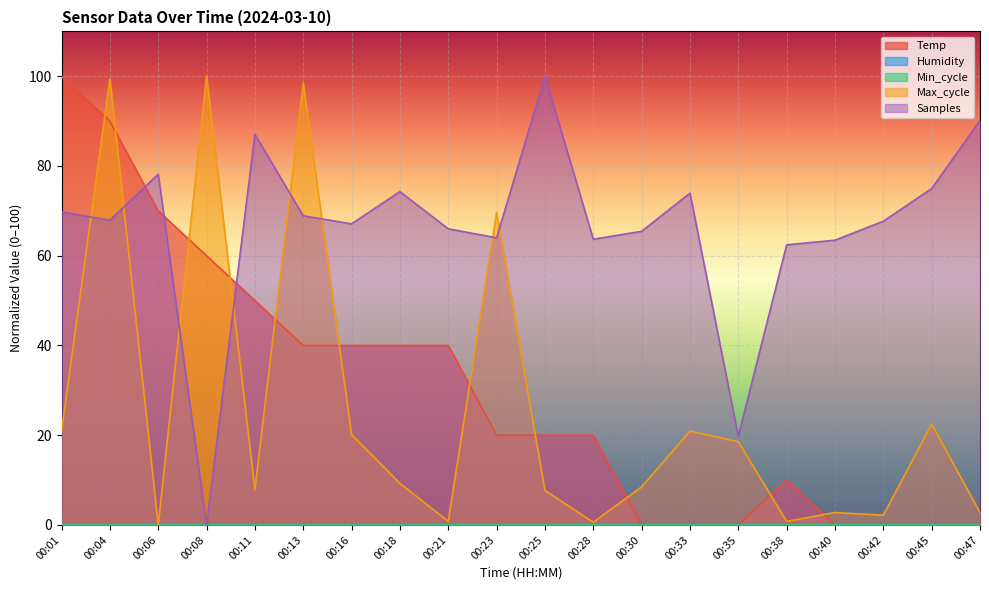

Does the chart display data point markers on the line(s)?

No